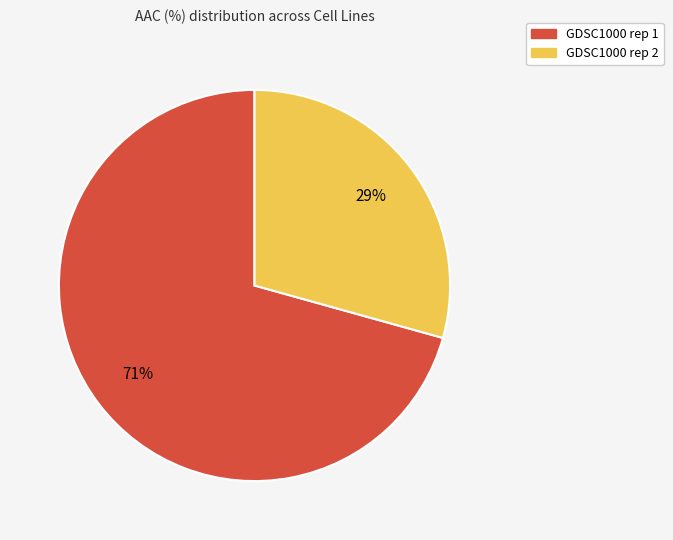

Between GDSC1000 rep 2 and GDSC1000 rep 1, which is larger?

GDSC1000 rep 1